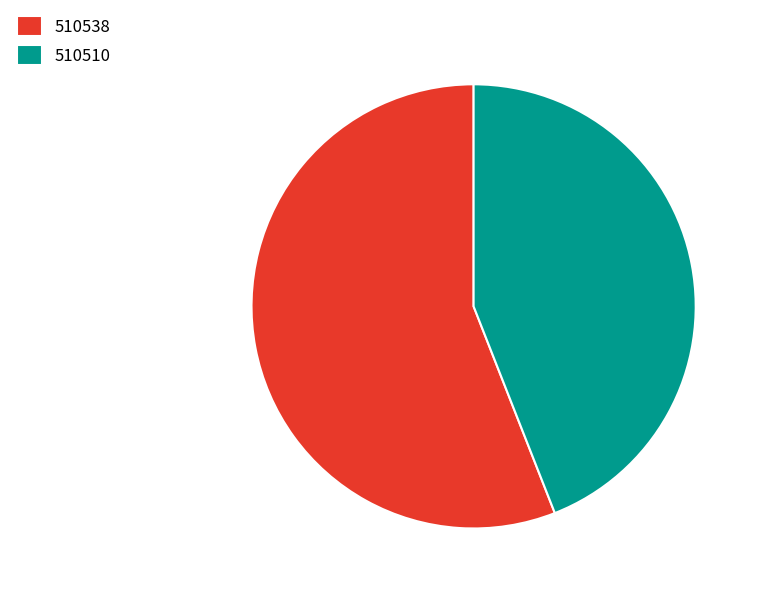

Is it true that 510538 is 56% of the pie?

True